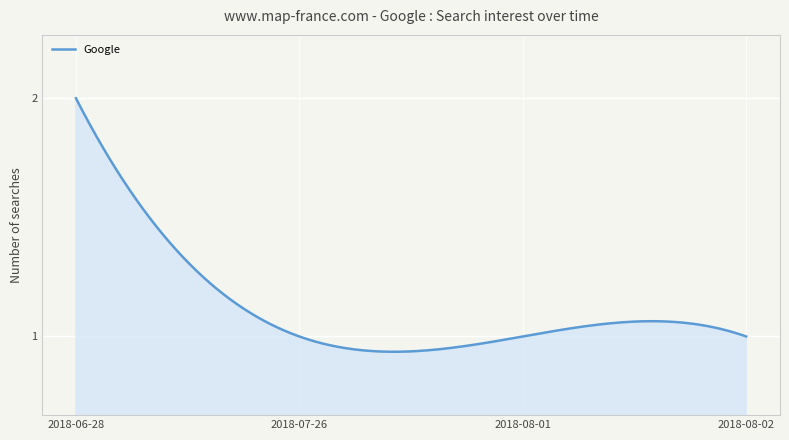

What is the sum of all values?

337.9